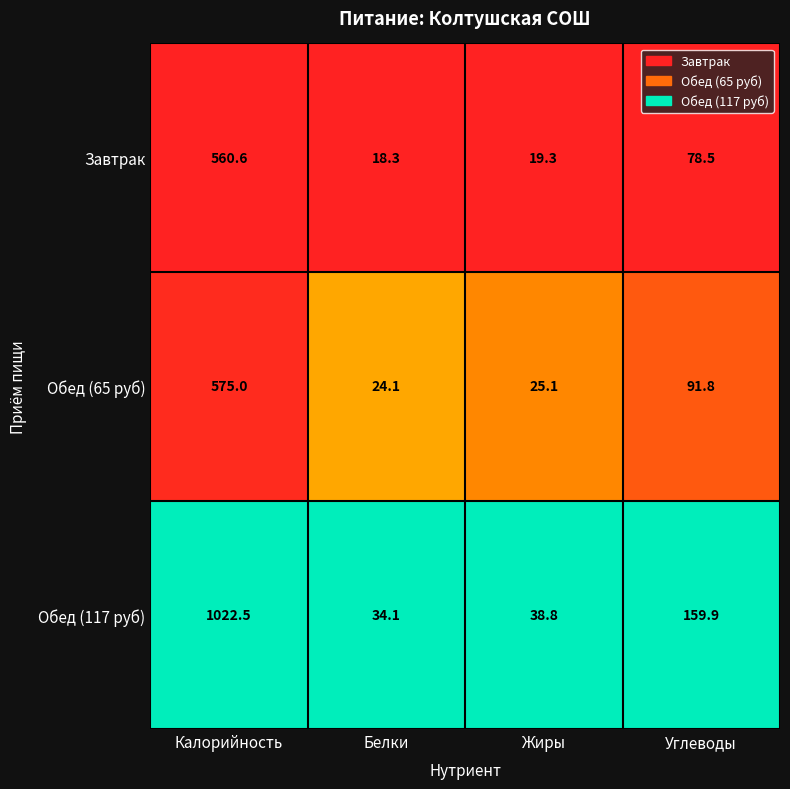

List the series in order of their peak value, lowest first.

Завтрак, Обед (65 руб), Обед (117 руб)